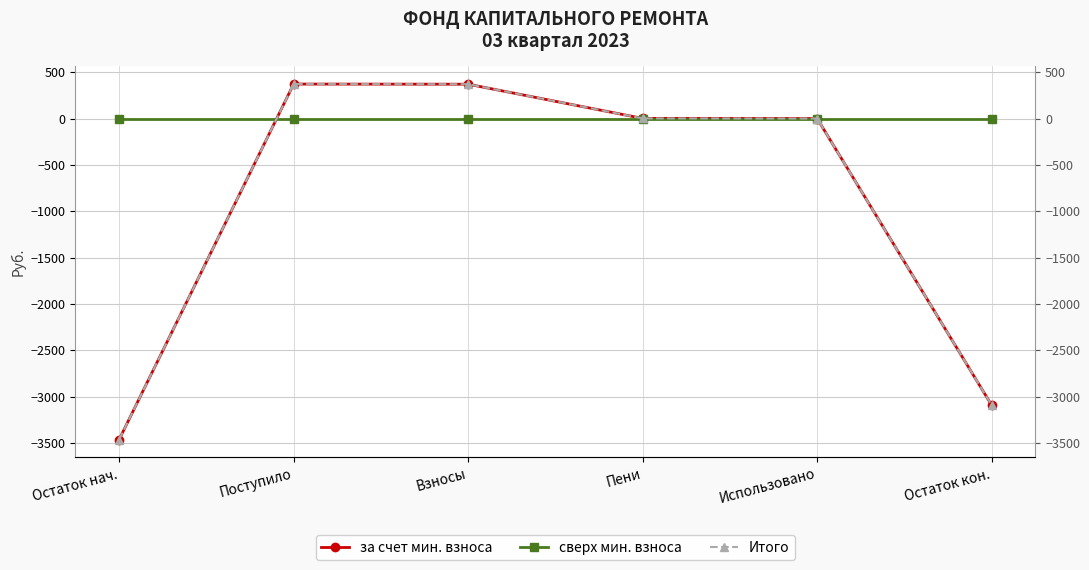

What are all the series names shown in the legend?

за счет мин. взноса, сверх мин. взноса, Итого